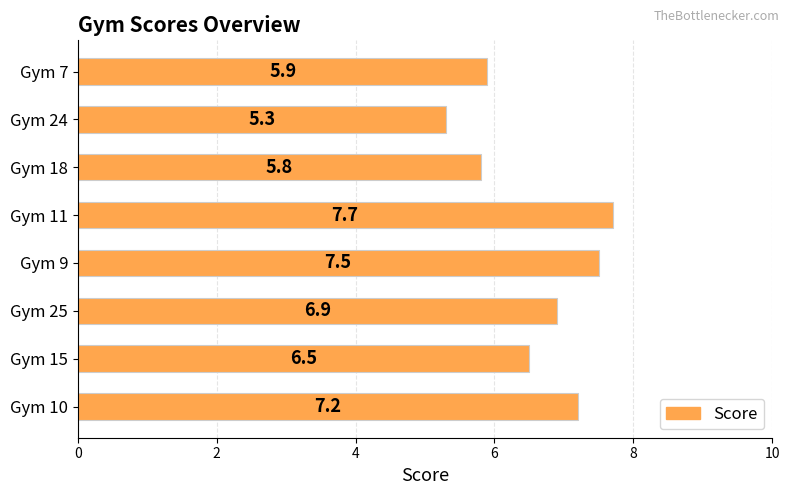

List the labels in order of value, smallest first.

Gym 24, Gym 18, Gym 7, Gym 15, Gym 25, Gym 10, Gym 9, Gym 11